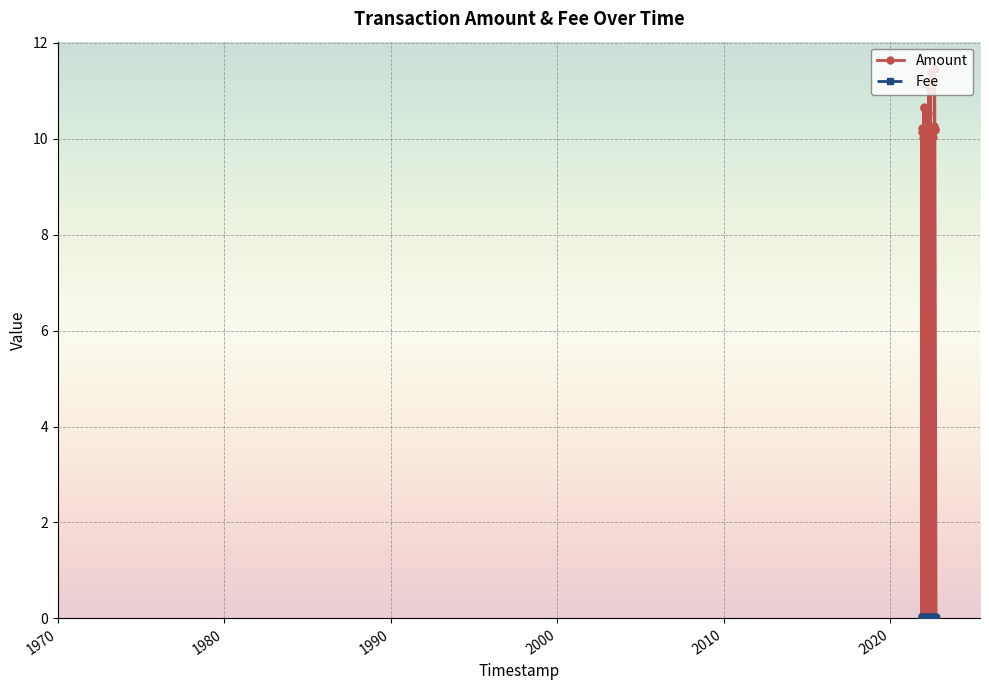

True or false: Fee and Amount cross at least once.

True